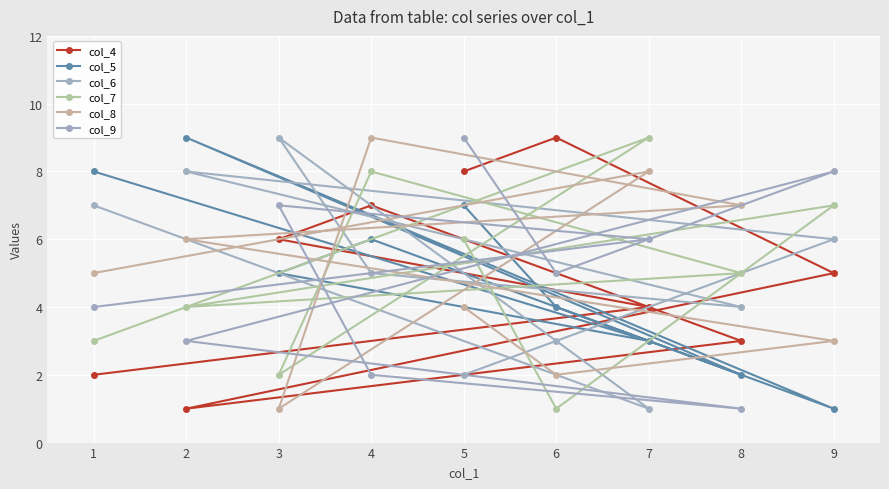

Count the number of categories in the chart.

9